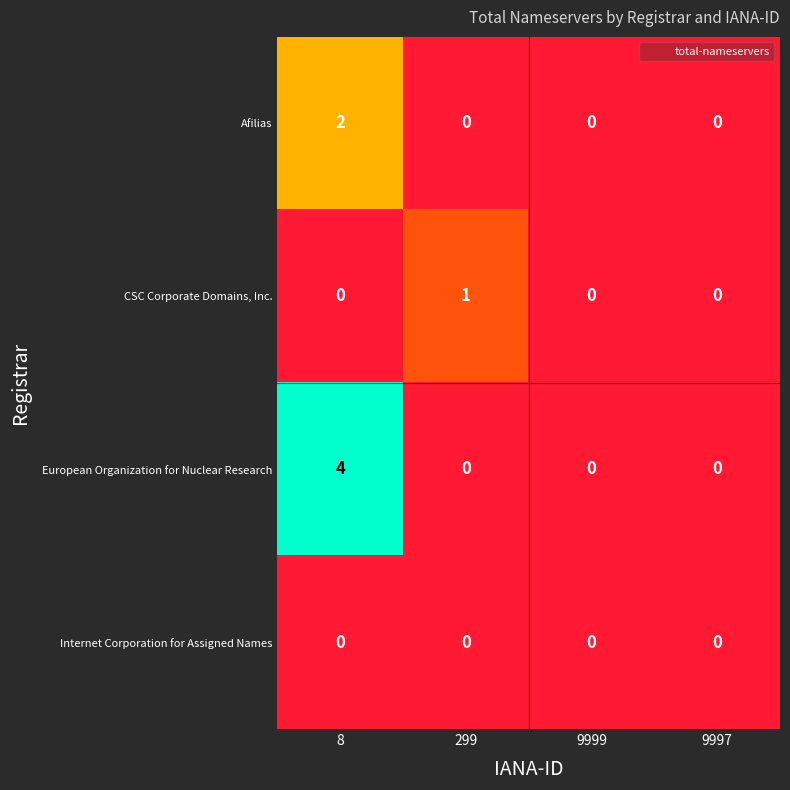

Reading left to right, what are all the values shown in this chart?

Afilias: 8=2	299=0	9999=0	9997=0
CSC Corporate Domains, Inc.: 8=0	299=1	9999=0	9997=0
European Organization for Nuclear Research: 8=4	299=0	9999=0	9997=0
Internet Corporation for Assigned Names: 8=0	299=0	9999=0	9997=0